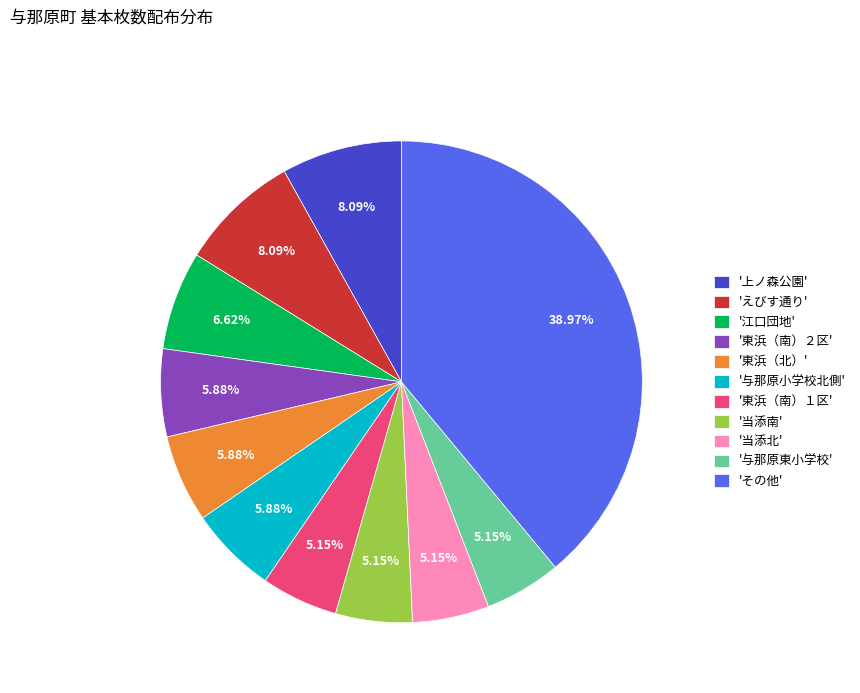

Combined, do '江口団地' and '当添南' account for over 50%?

No